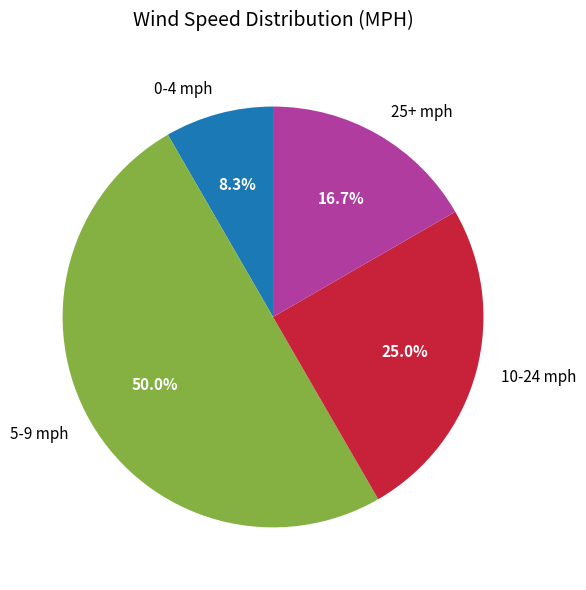

Between 25+ mph and 10-24 mph, which is larger?

10-24 mph